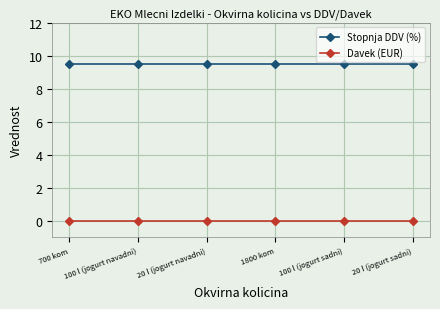

What is the label of the 5th point from the left?

100 l (jogurt sadni)